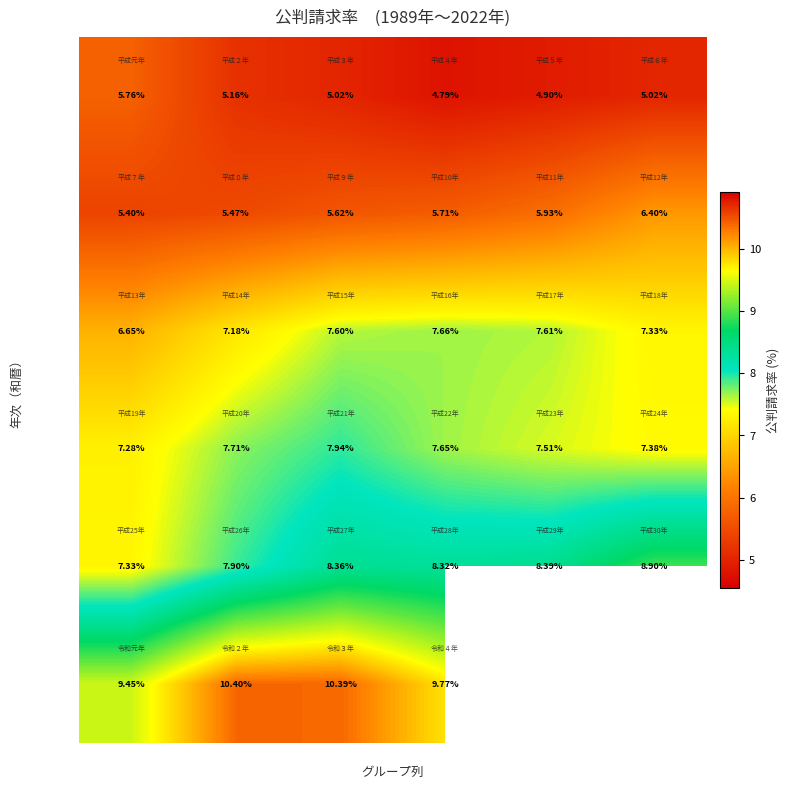

Between 2 and 4, which series saw the biggest shift?

令和元年